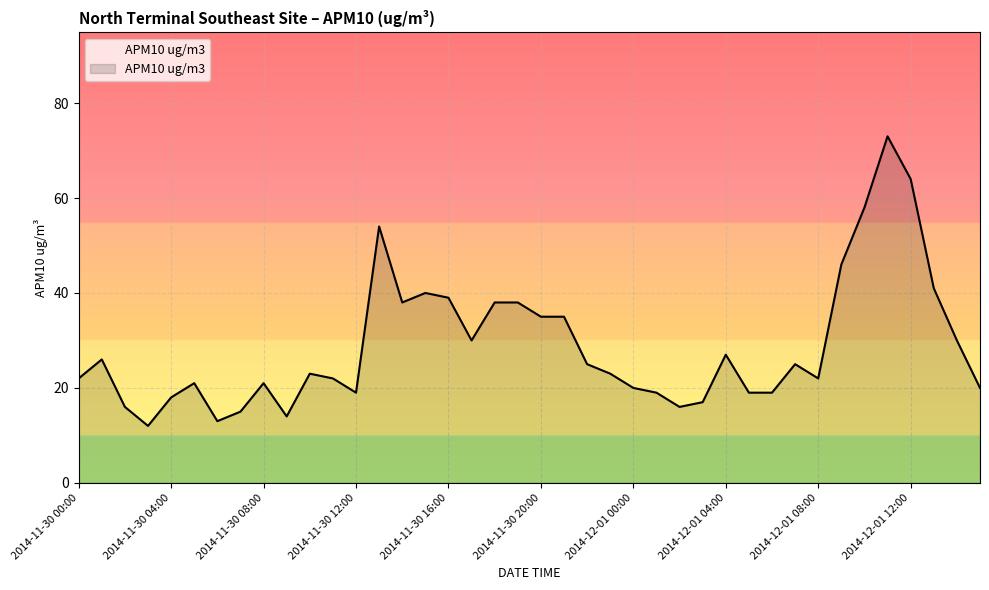

What is the minimum value shown in the chart?

12